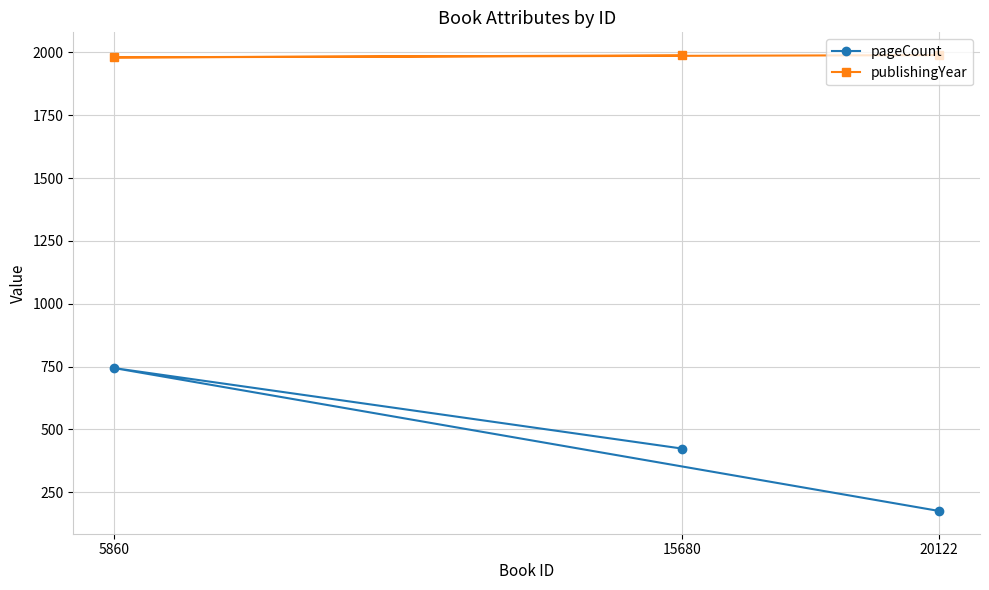

Does the chart have visible grid lines?

Yes